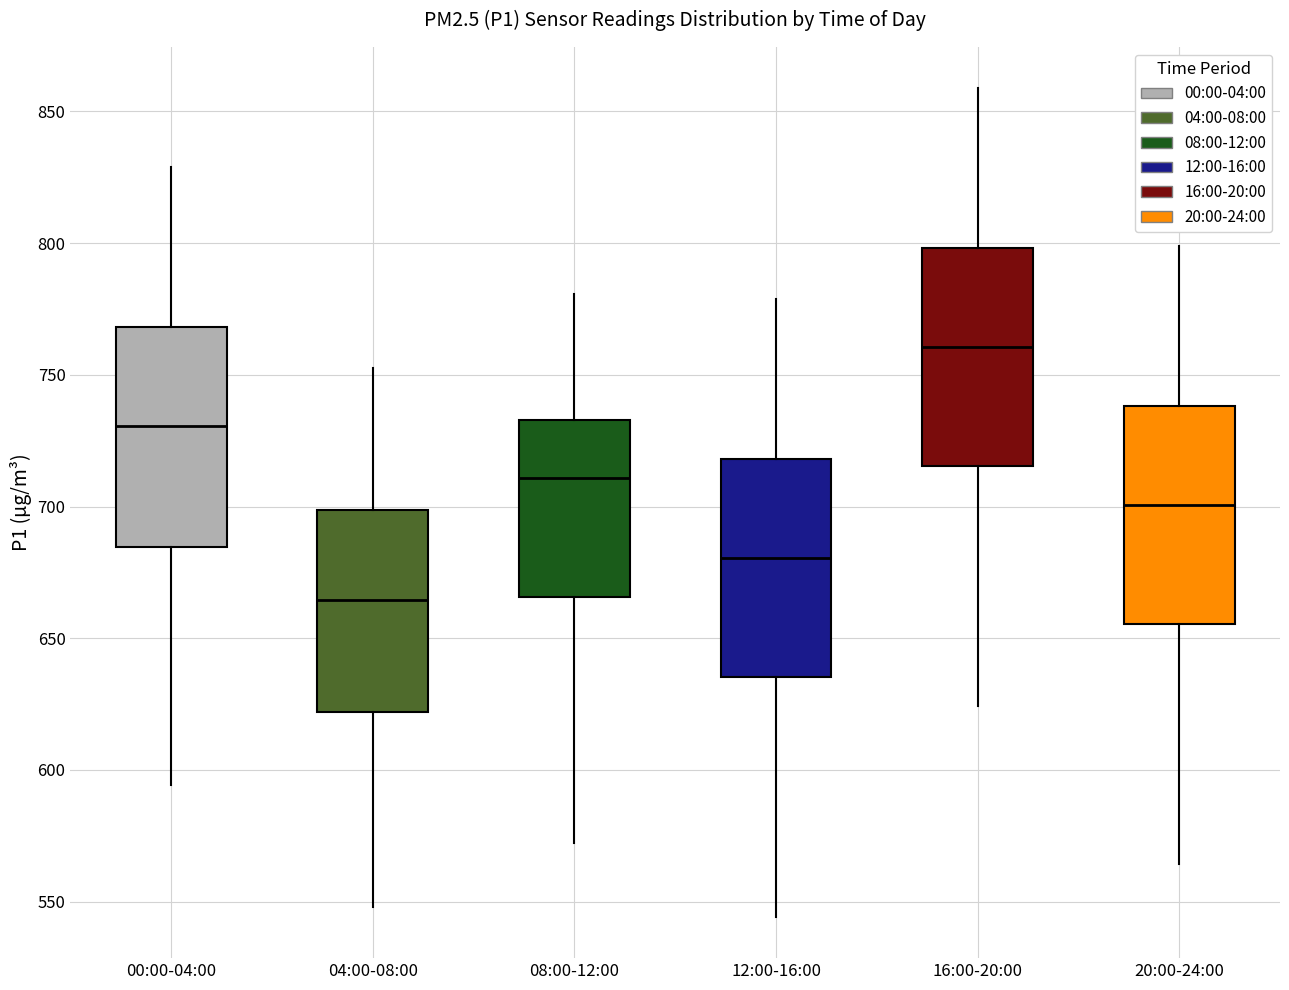

Which box's median line is the highest?

16:00-20:00